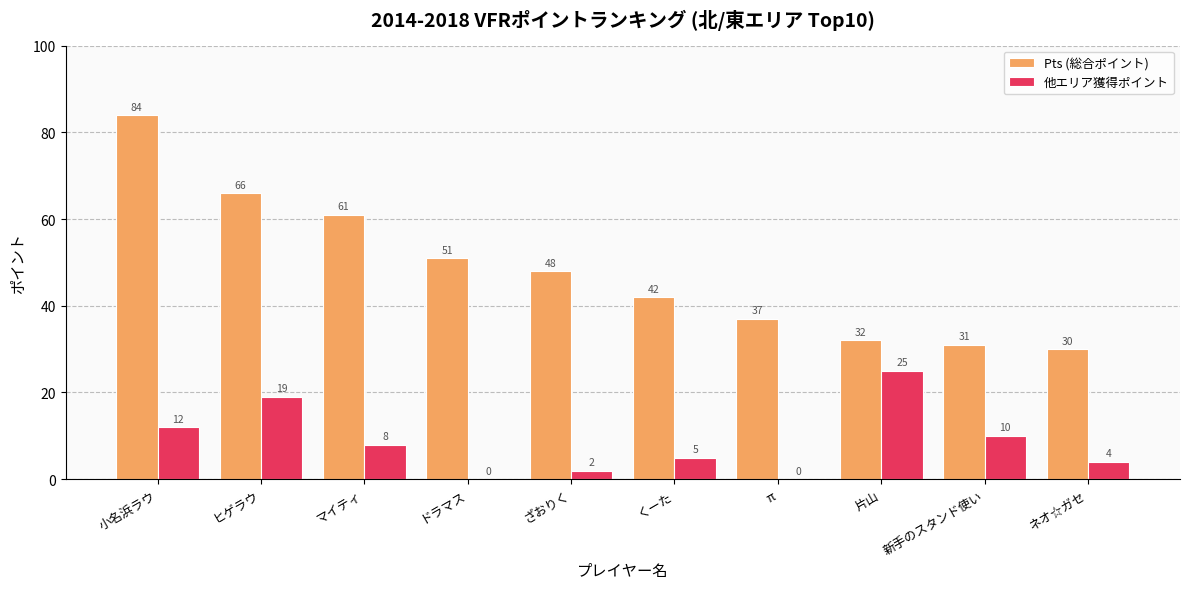

What are all the series names shown in the legend?

Pts (総合ポイント), 他エリア獲得ポイント